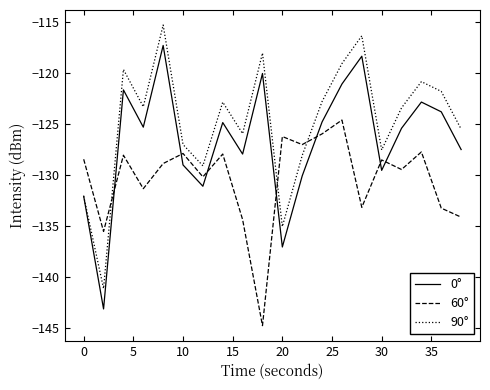

What is the greatest value displayed?

-115.3